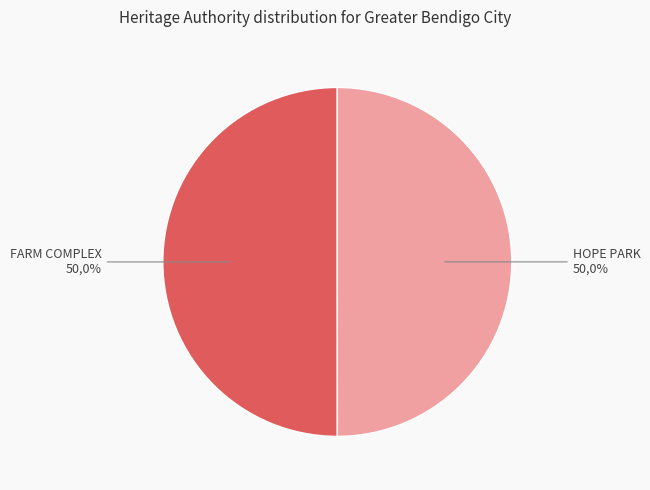

Which has a higher value, FARM COMPLEX or HOPE PARK?

FARM COMPLEX